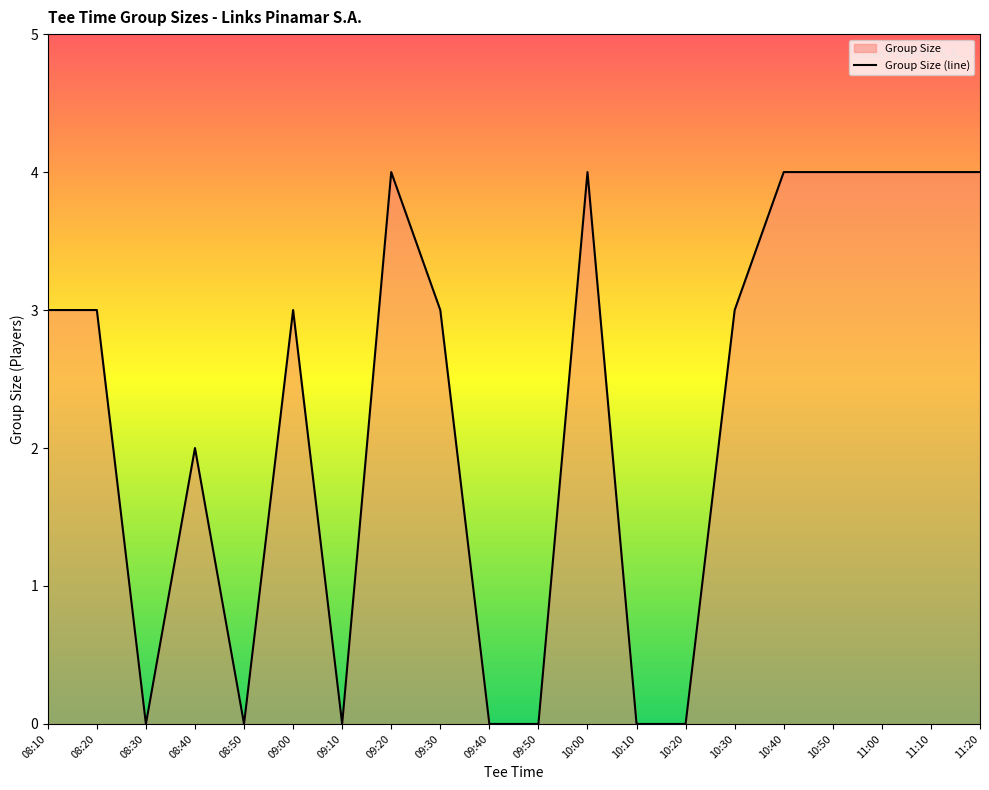

At which category does the chart reach its peak across all series?

09:20